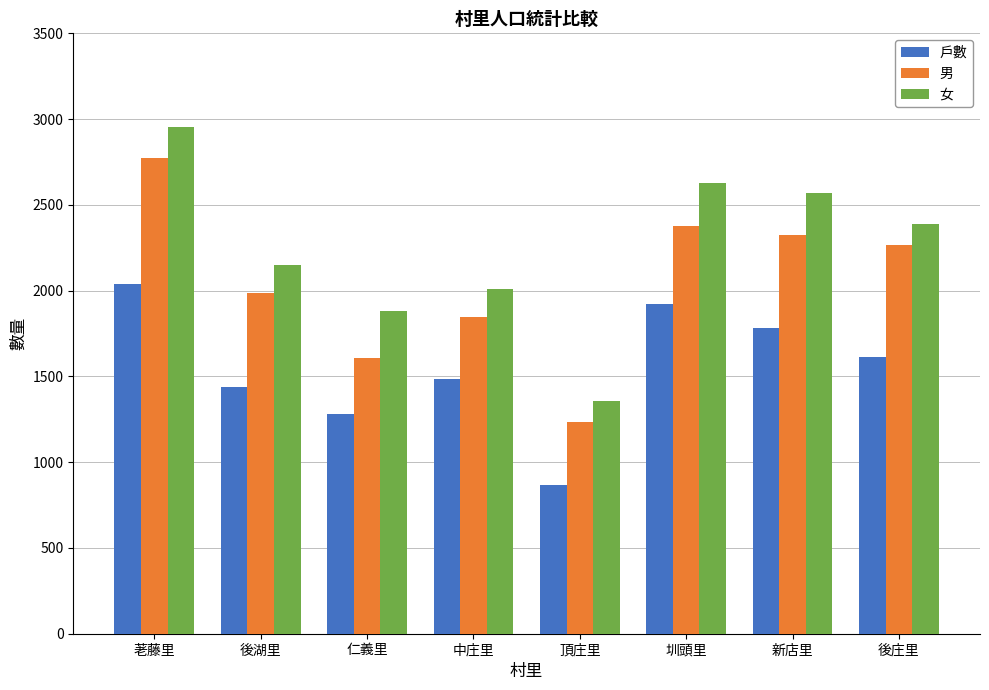

Between 仁義里 and 中庄里, which series saw the biggest shift?

男